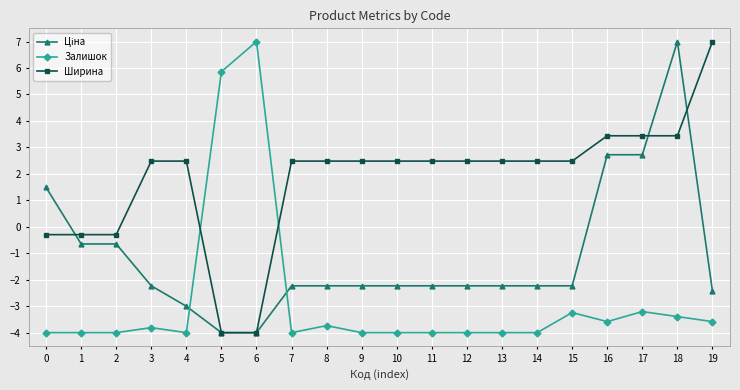

At which label does Ширина first exceed 2?

3